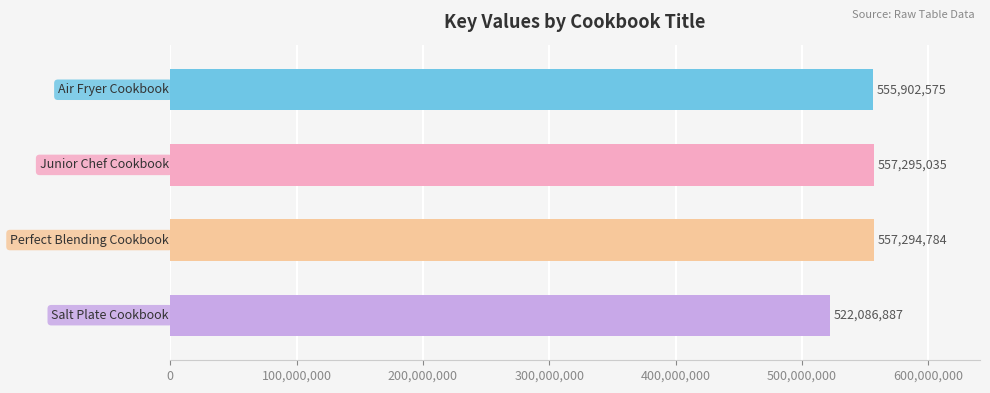

What is the value of the 3rd bar from the top?

557294784